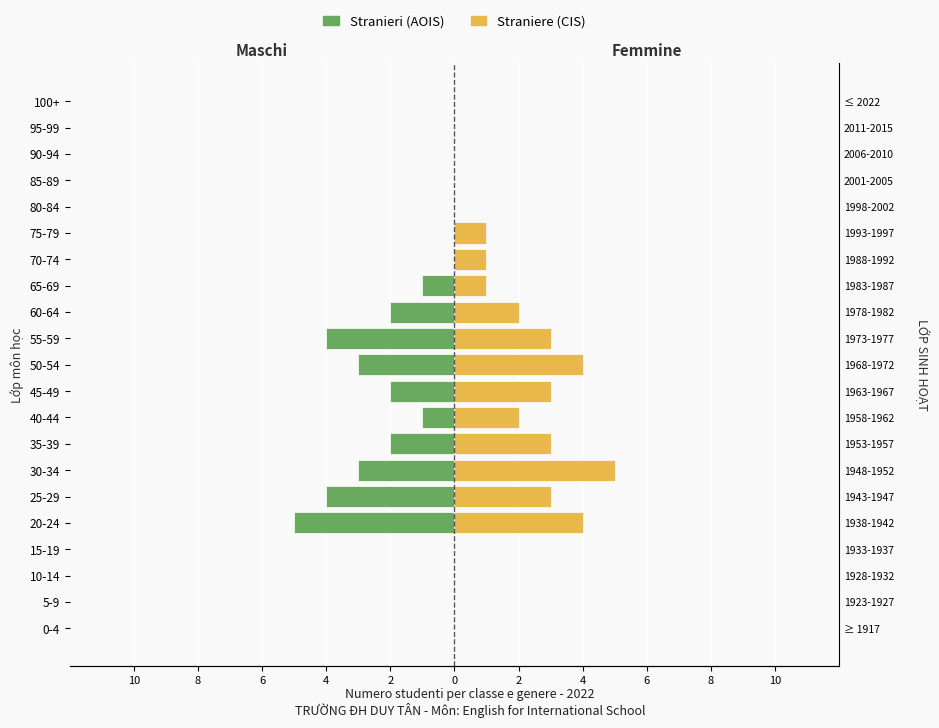

What is the difference between the maximum and minimum values in the Straniere series?

5